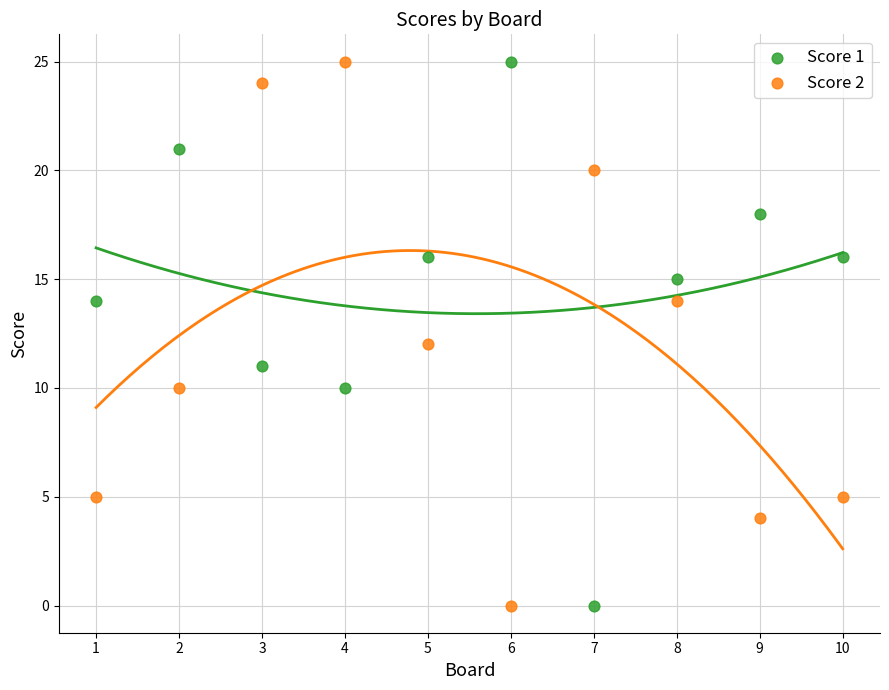

What is the X range (max minus min) for the scatter plot?

9